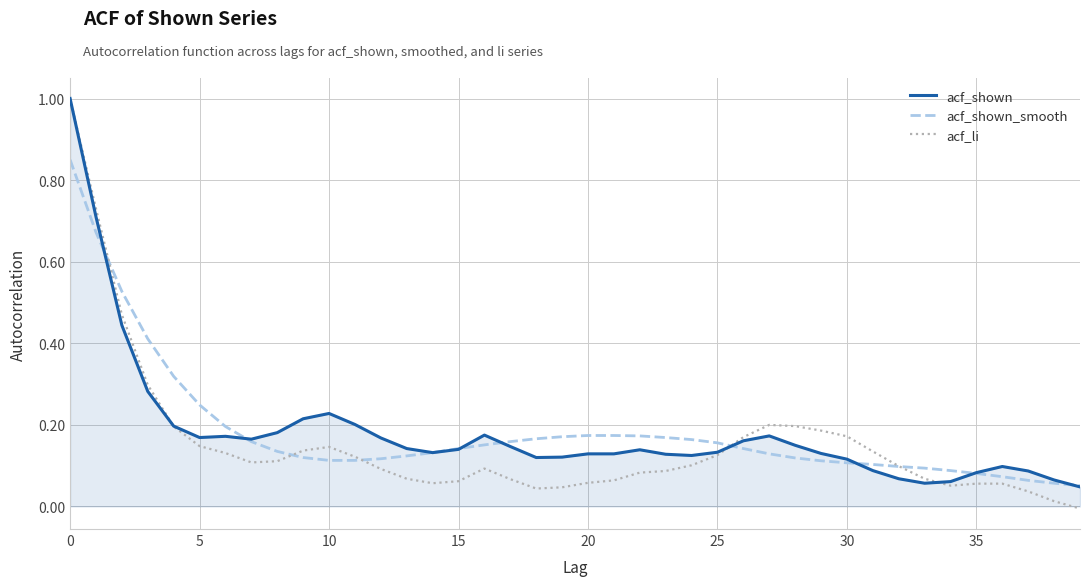

Which series has the widest spread of values?

acf_li